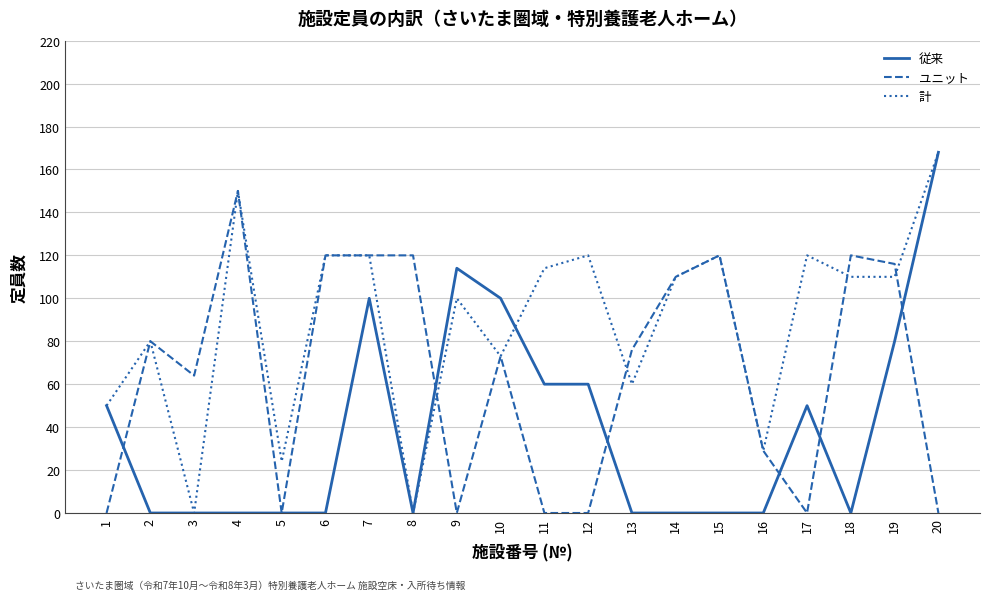

Which series has the largest total across all categories?

計